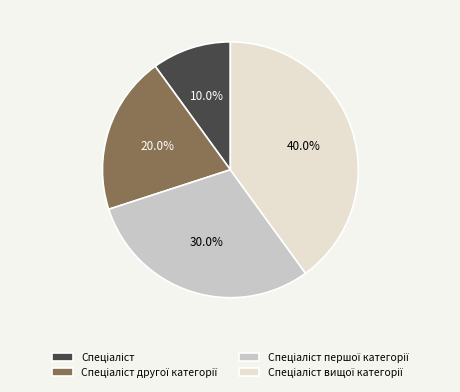

Is there any slice that represents more than half of the pie?

No